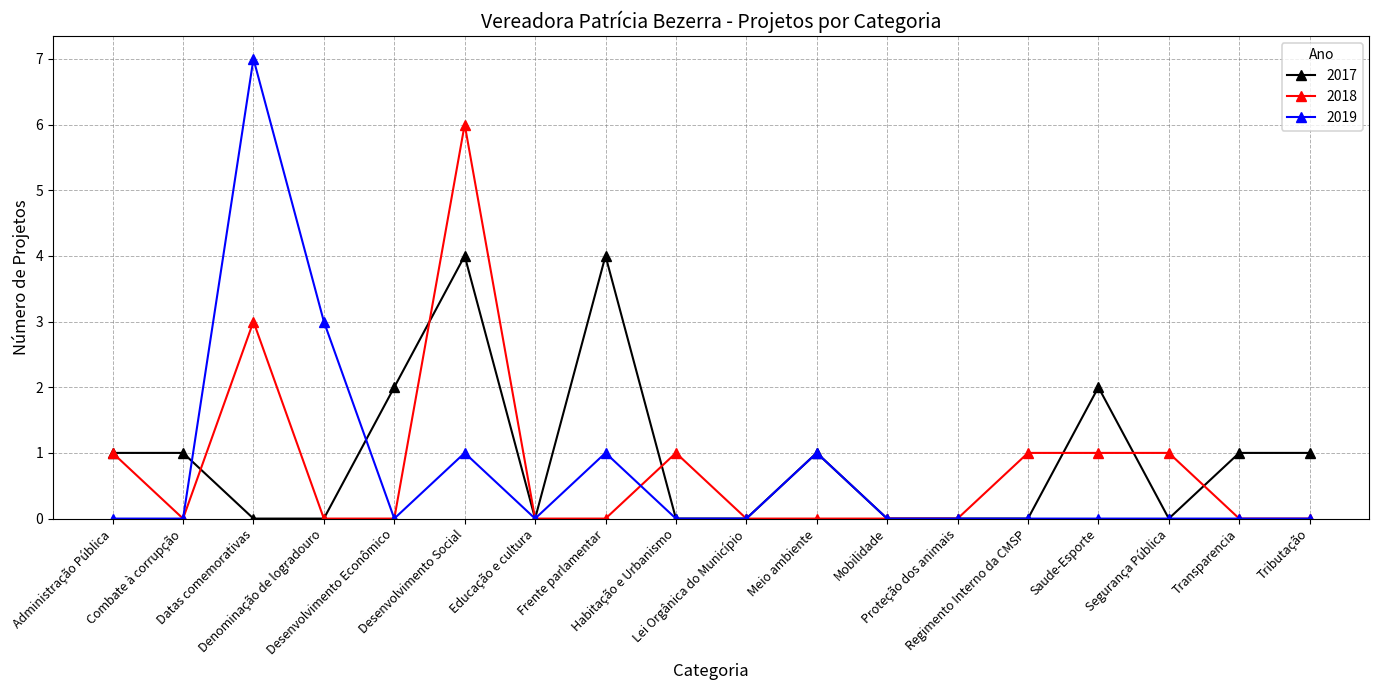

The value of 2019 at Desenvolvimento Econômico is 0. True or false?

True